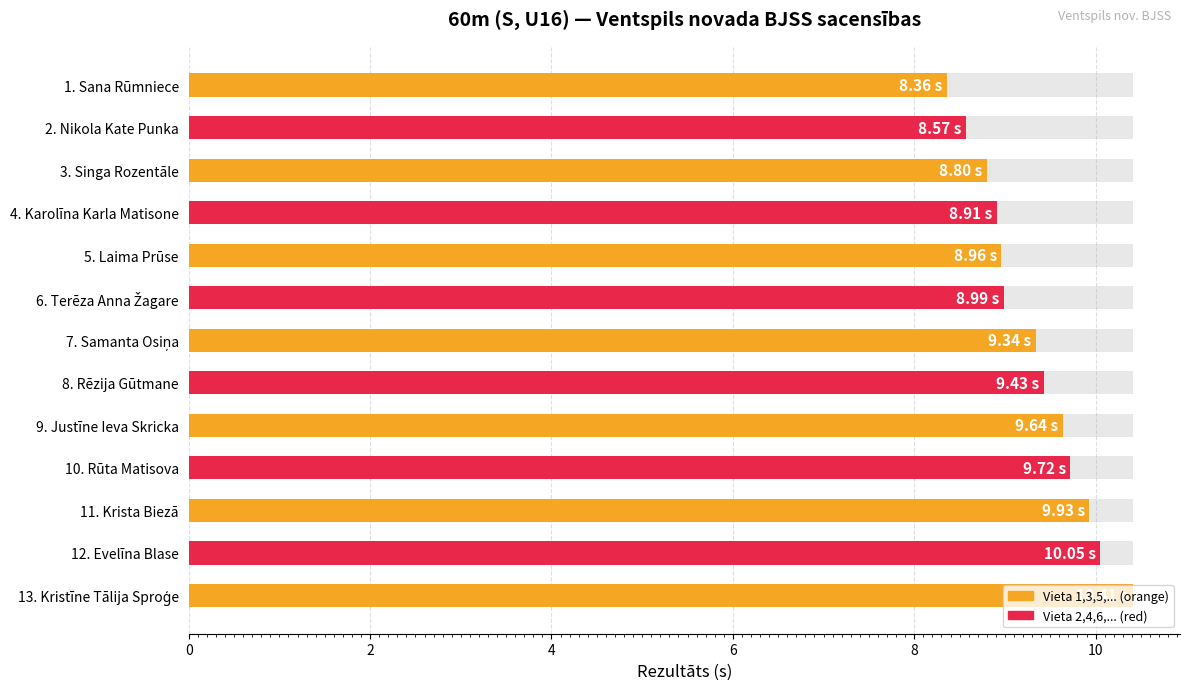

Count the number of values greater than 9.

7